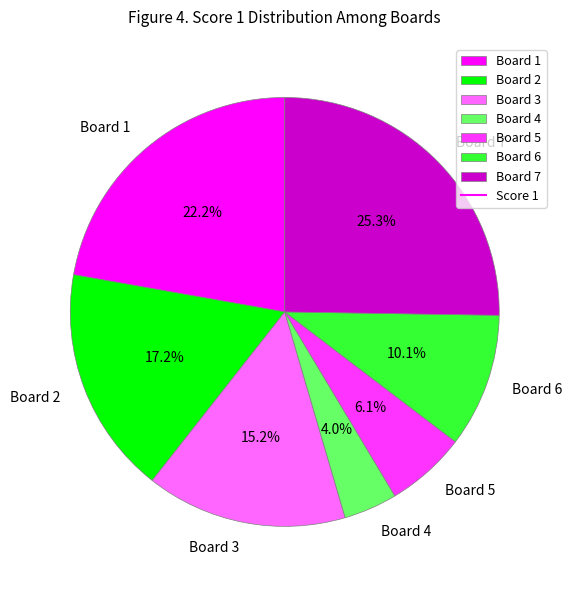

What percentage is the Board 3 slice, to the nearest percent?

15%